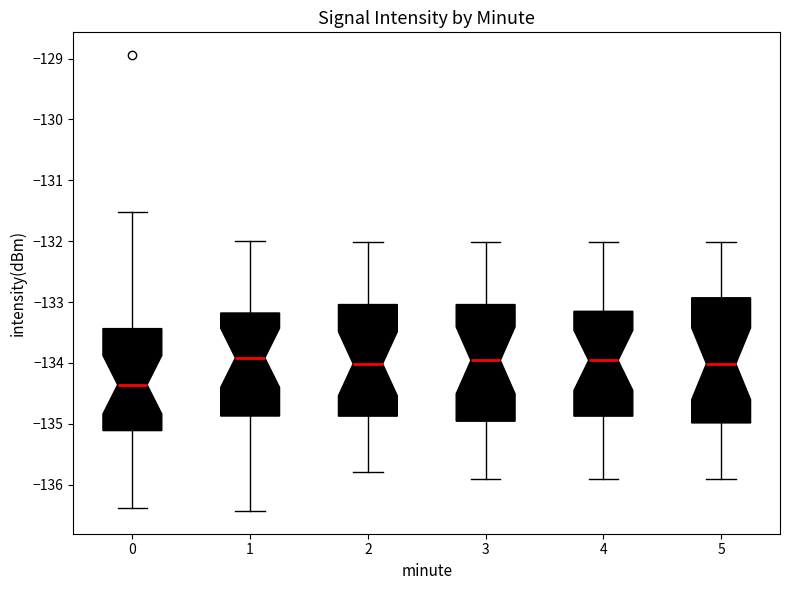

Which box is the tallest, from its lower edge to its upper edge?

5